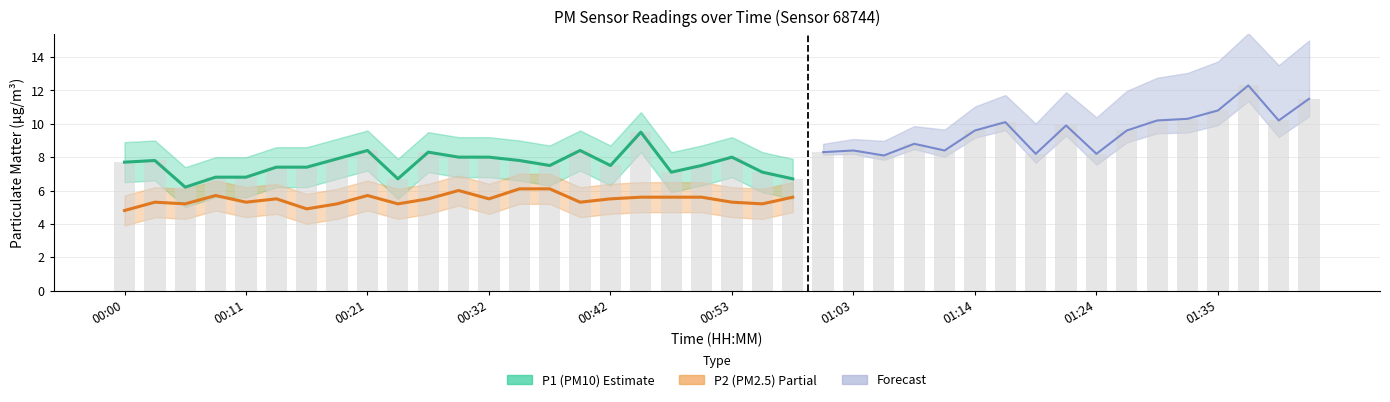

What is the label of the 19th bar from the left?

00:48